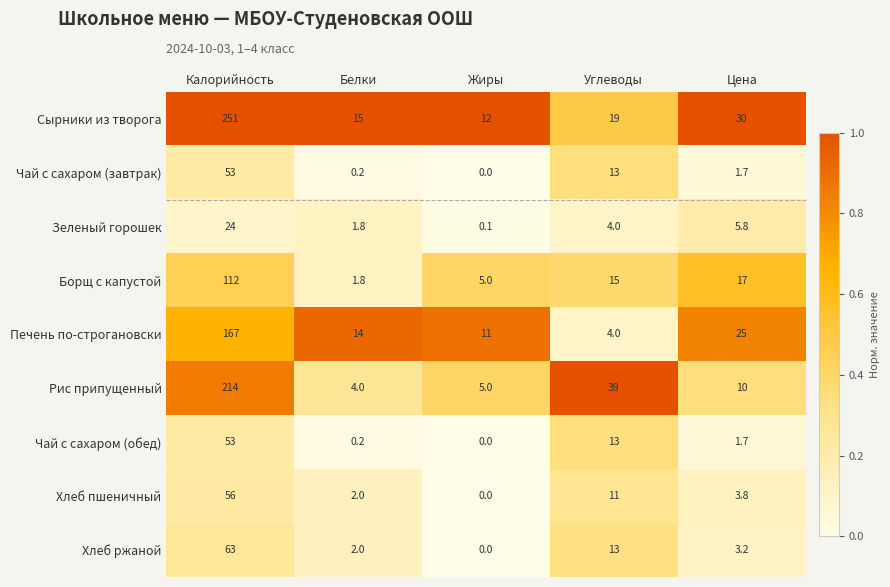

Which series has the largest range (max minus min)?

Сырники из творога